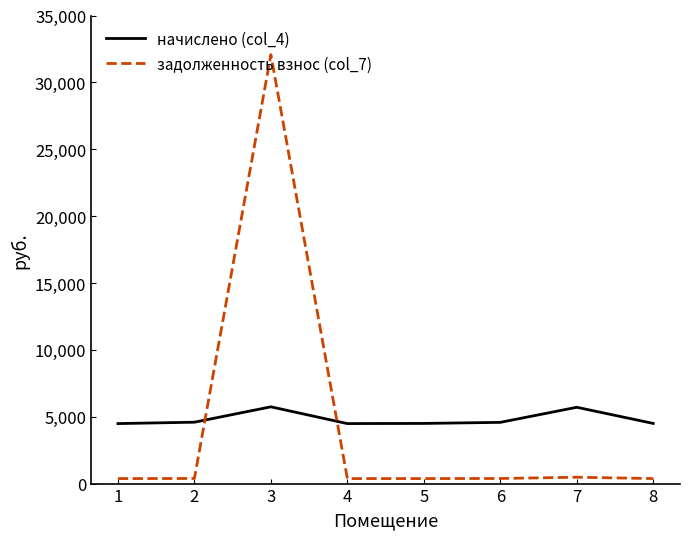

Which series ends up on top after the final intersection of задолженность взнос (col_7) and начислено (col_4)?

начислено (col_4)